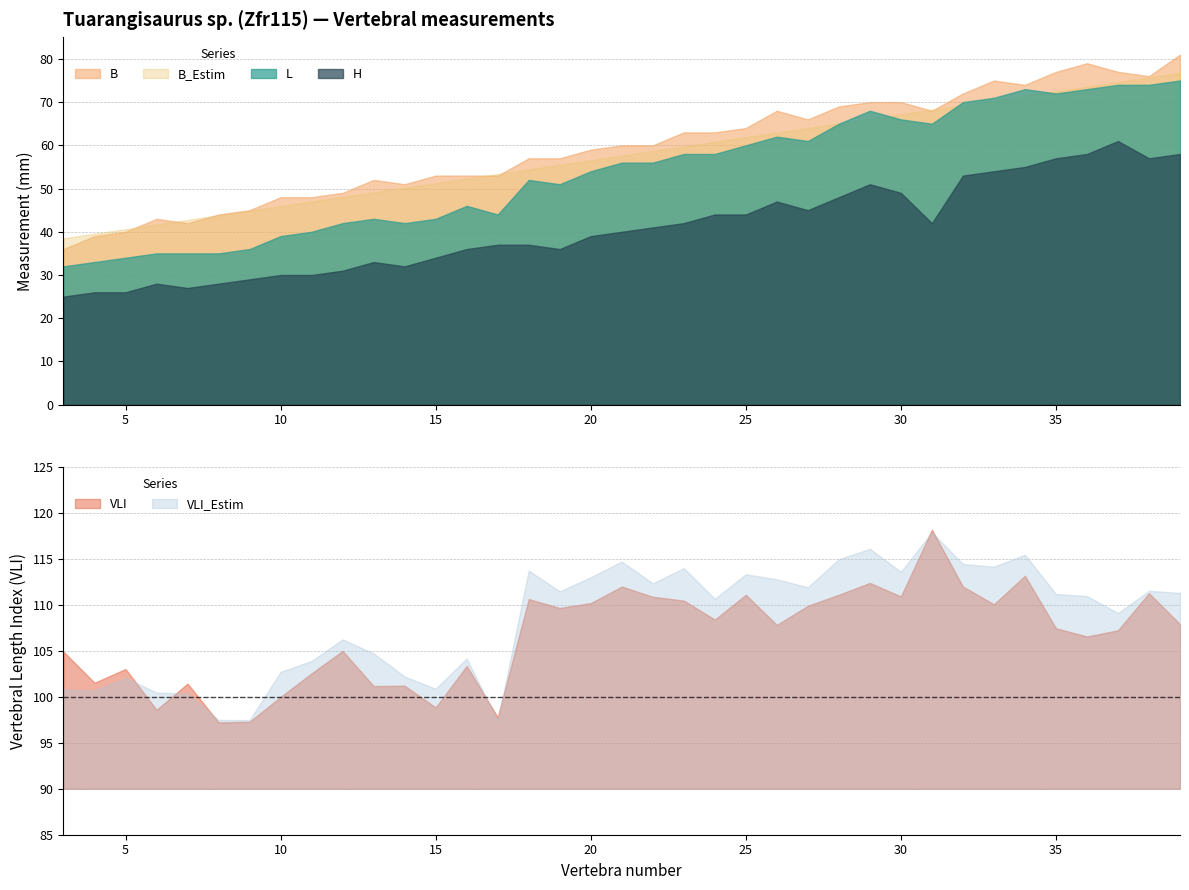

Where is B nearest to the value 58?

18